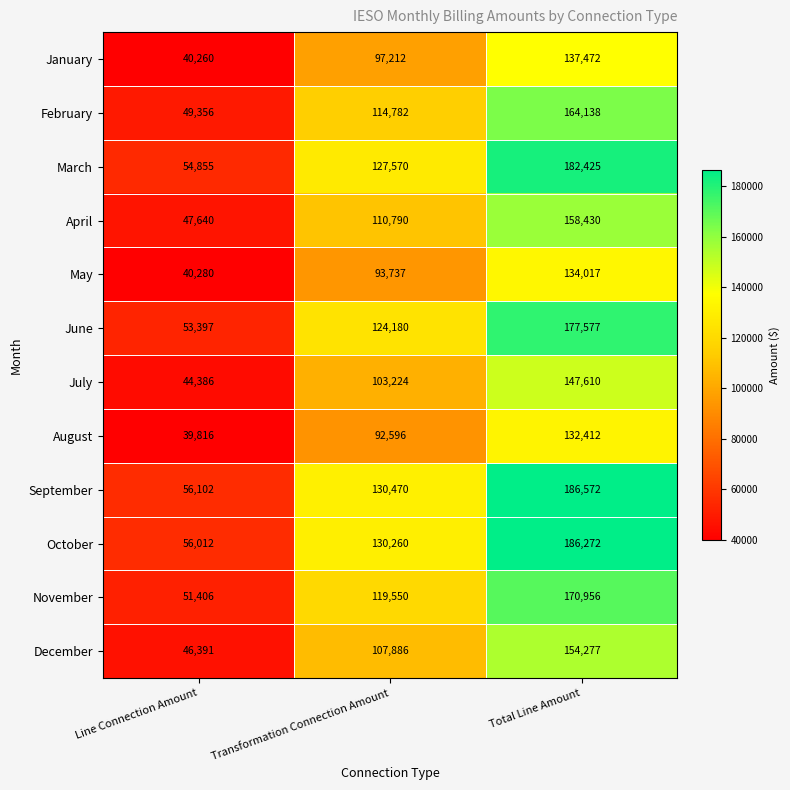

What is the maximum value shown in the chart?

186572